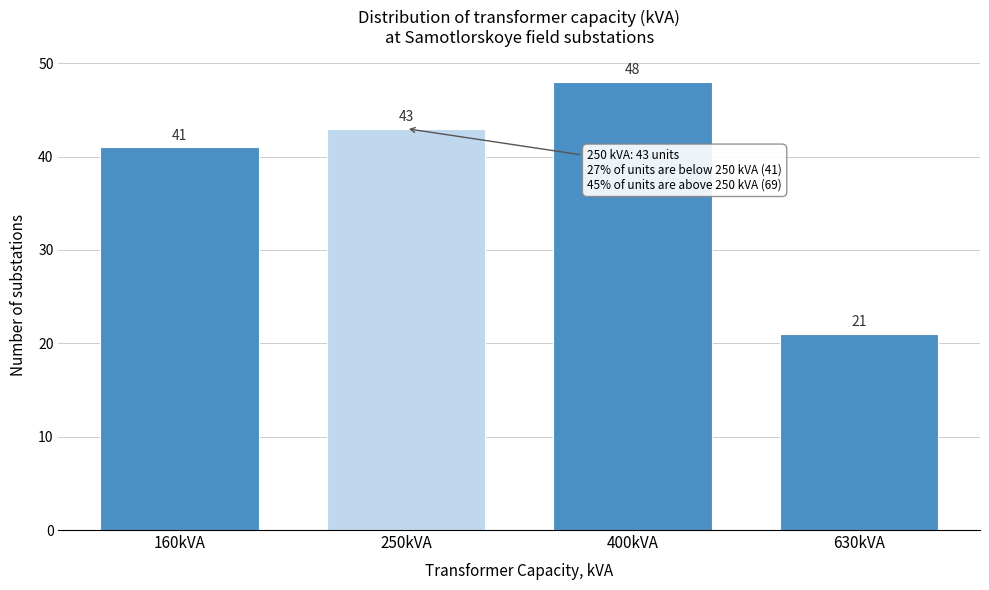

Reading left to right, what are all the values shown in this chart?

41	43	48	21